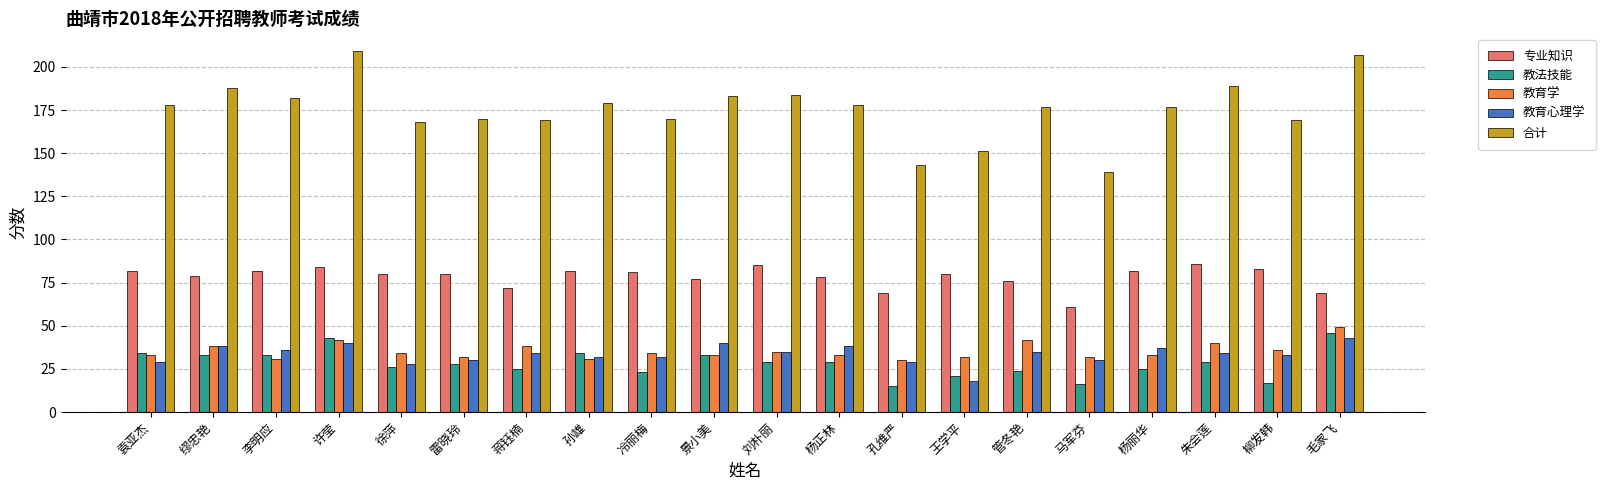

What is the minimum value shown in the chart?

15